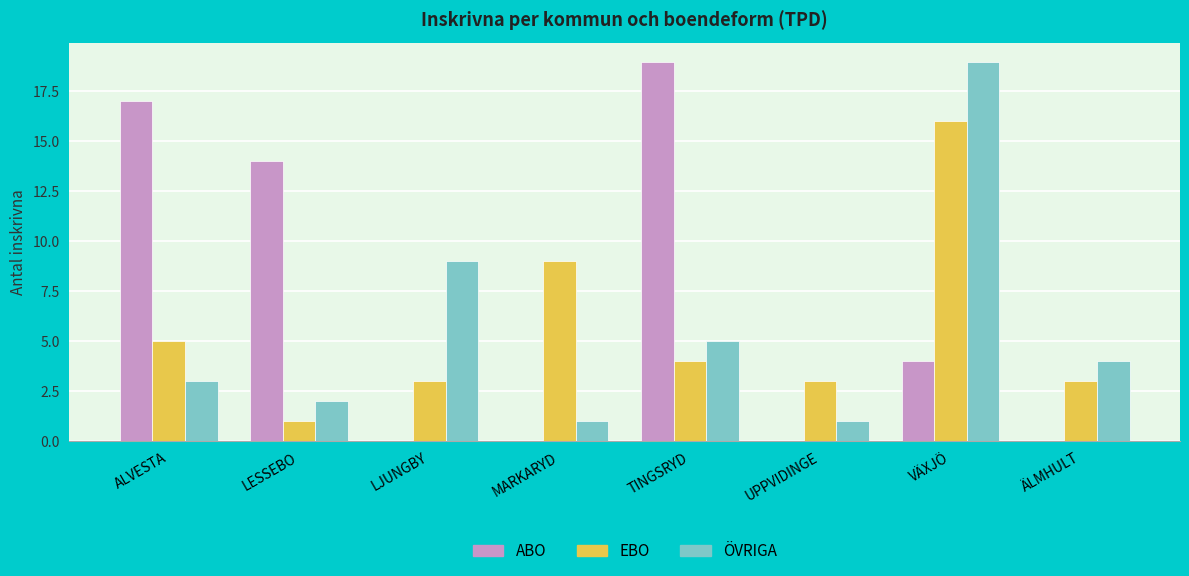

Reading right to left, extract all data points from this chart.

ABO: 0	4	0	19	0	0	14	17
EBO: 3	16	3	4	9	3	1	5
ÖVRIGA: 4	19	1	5	1	9	2	3